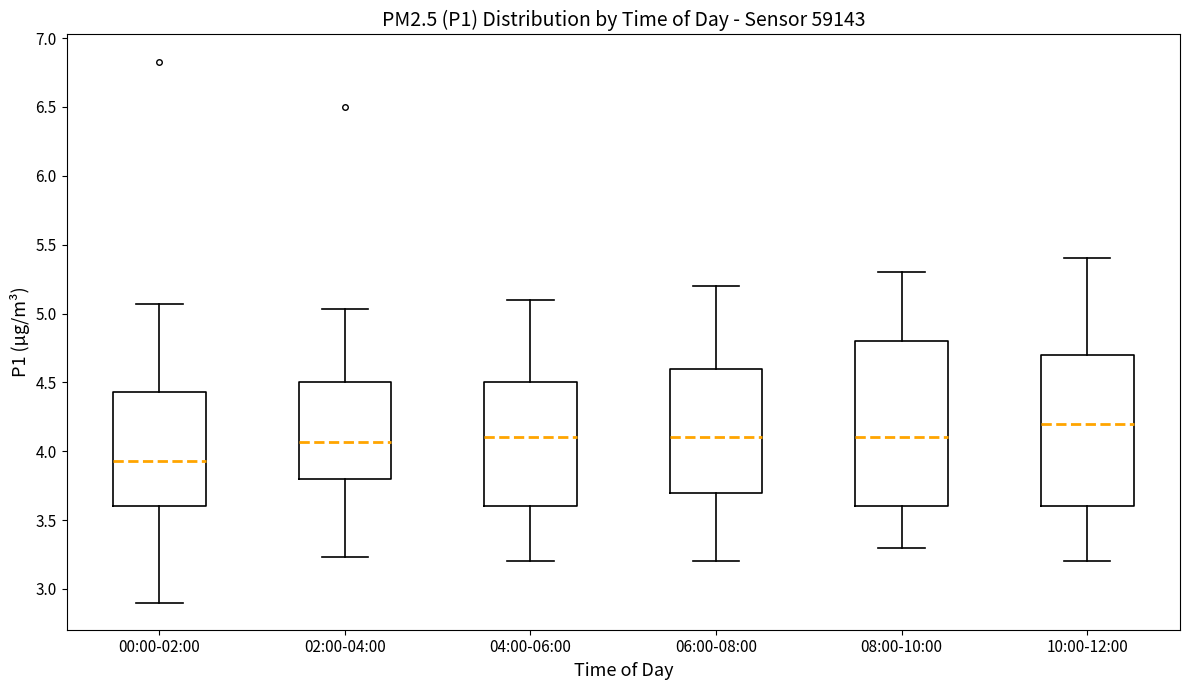

Reading left to right, transcribe this box plot: for each box, give where its median line is, the range the box spans, and where its two whiskers end, as read against the y-axis. The values are not printed on the chart, so give them approximately, as read against the axis.

00:00-02:00: median 3.95, box 3.60 to 4.45, whiskers 2.90 to 5.05
02:00-04:00: median 4.05, box 3.80 to 4.50, whiskers 3.25 to 5.05
04:00-06:00: median 4.10, box 3.60 to 4.50, whiskers 3.20 to 5.10
06:00-08:00: median 4.10, box 3.70 to 4.60, whiskers 3.20 to 5.20
08:00-10:00: median 4.10, box 3.60 to 4.80, whiskers 3.30 to 5.30
10:00-12:00: median 4.20, box 3.60 to 4.70, whiskers 3.20 to 5.40